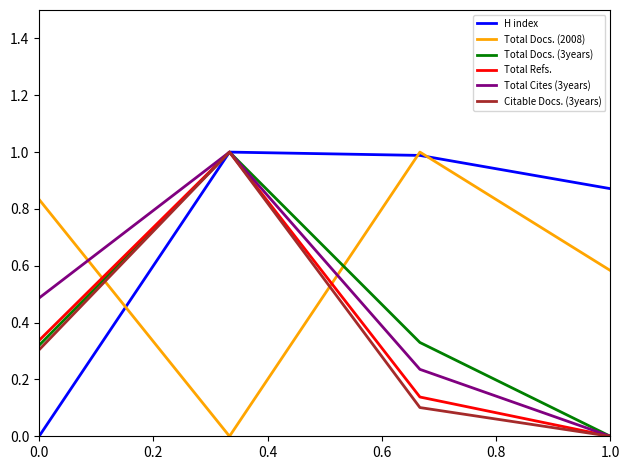

Which series has the largest total across all categories?

H index